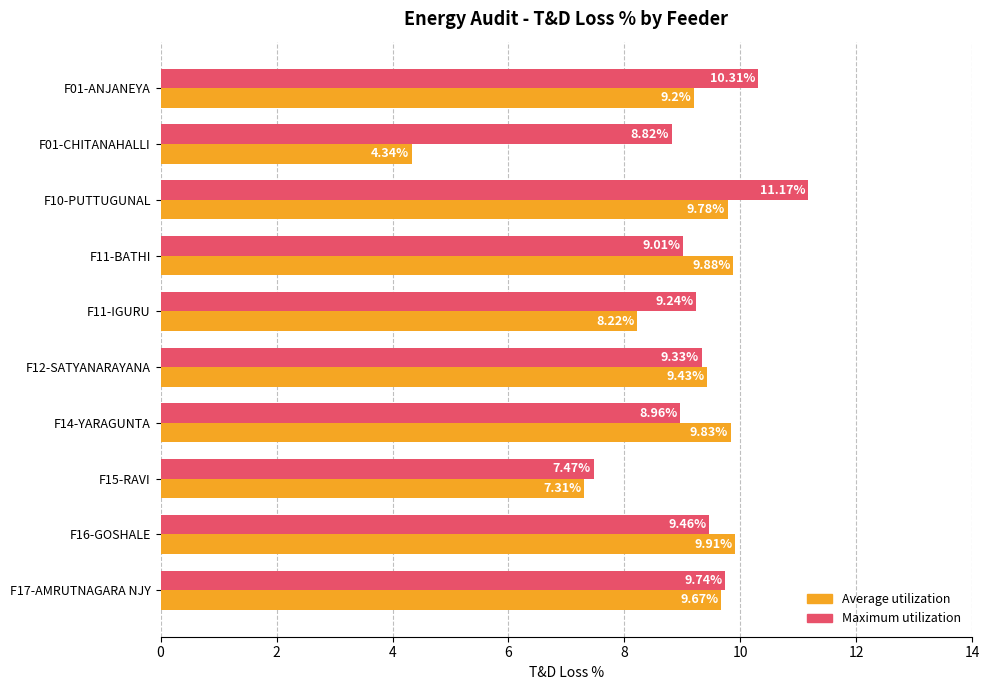

Which category has the lowest value in the Maximum utilization series?

F15-RAVI